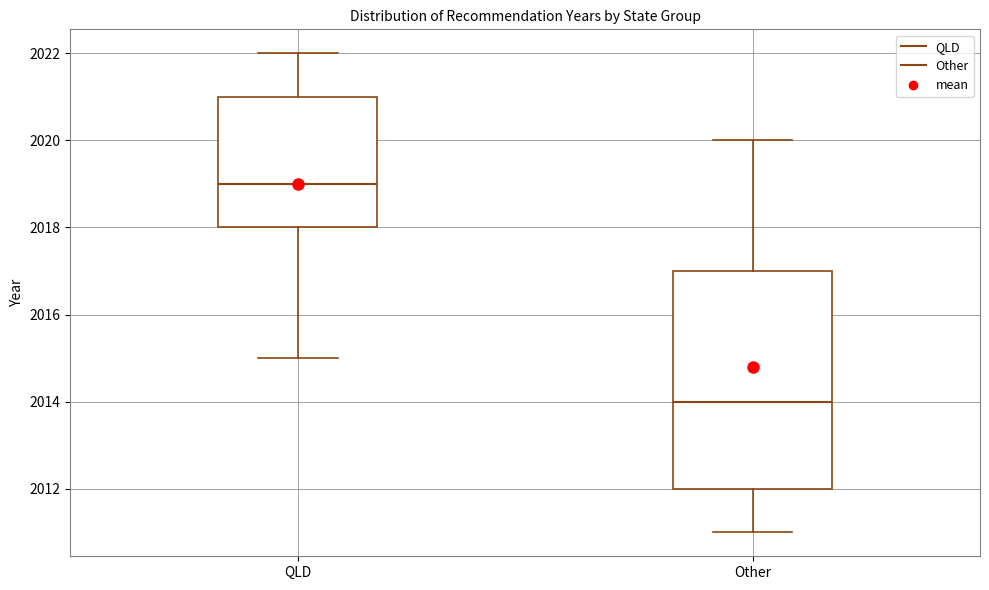

Which box's median line is the lowest?

Other